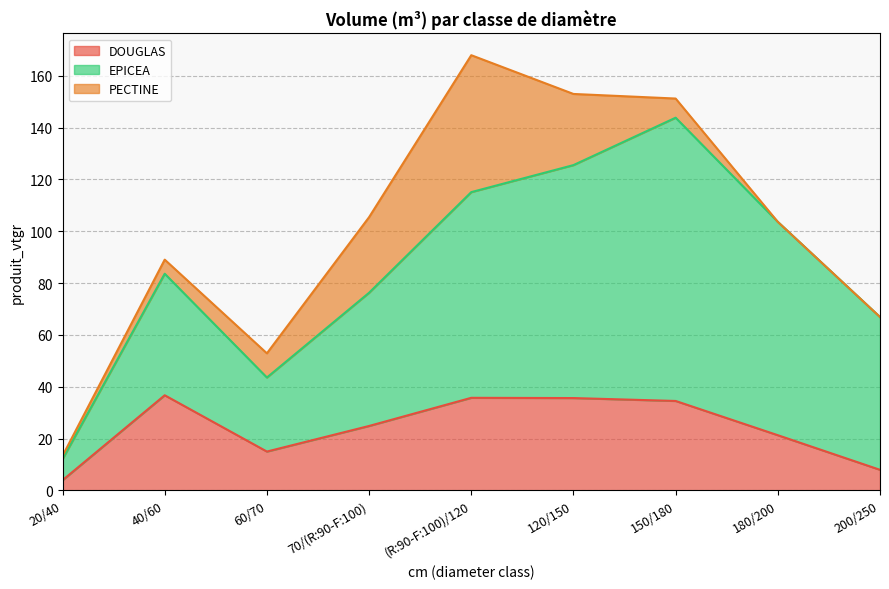

The value of EPICEA at 120/150 is 29.2. True or false?

False